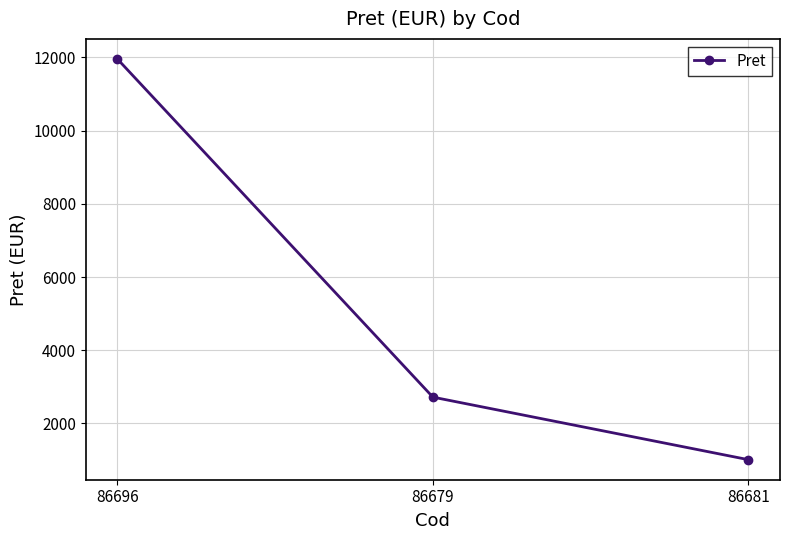

List the labels in order of value, largest first.

86696, 86679, 86681